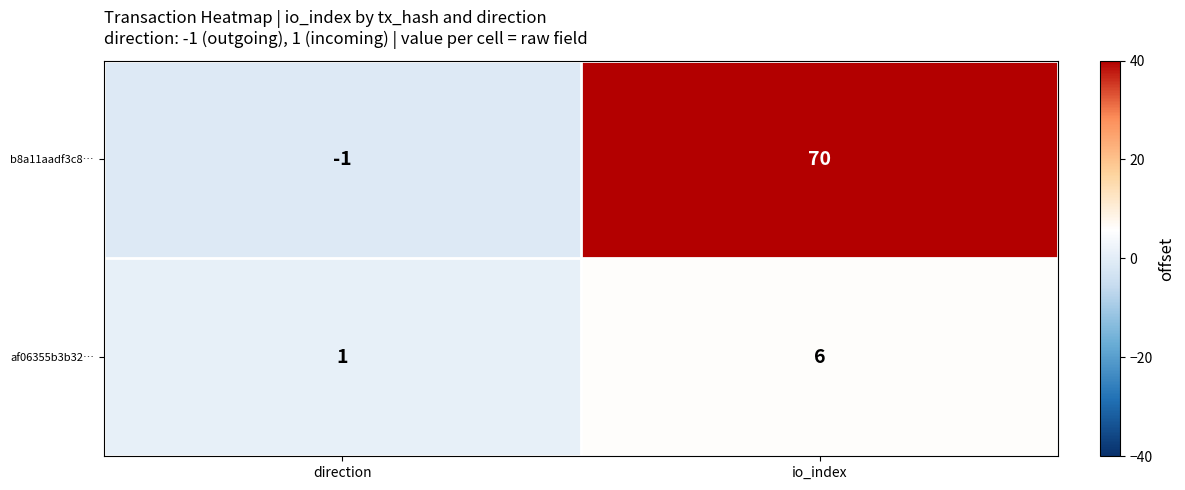

What is the difference between the maximum and minimum values in the b8a11aadf3c8… series?

71